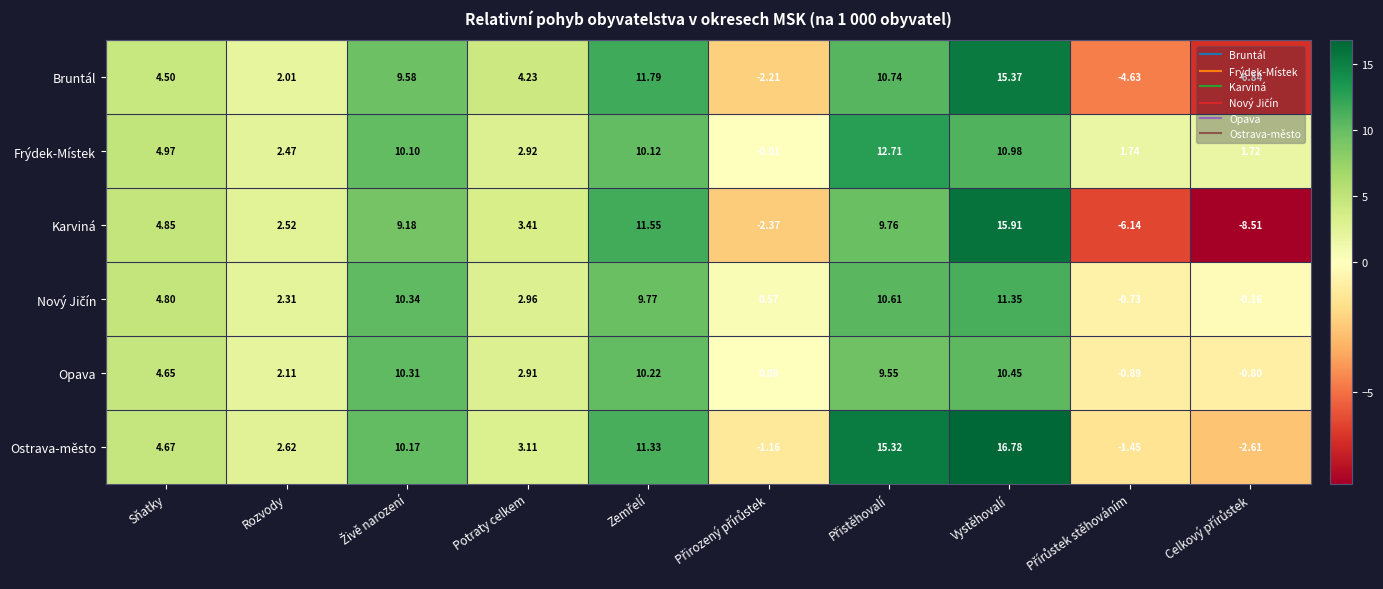

Where does the Frýdek-Místek series first go above 4?

Sňatky